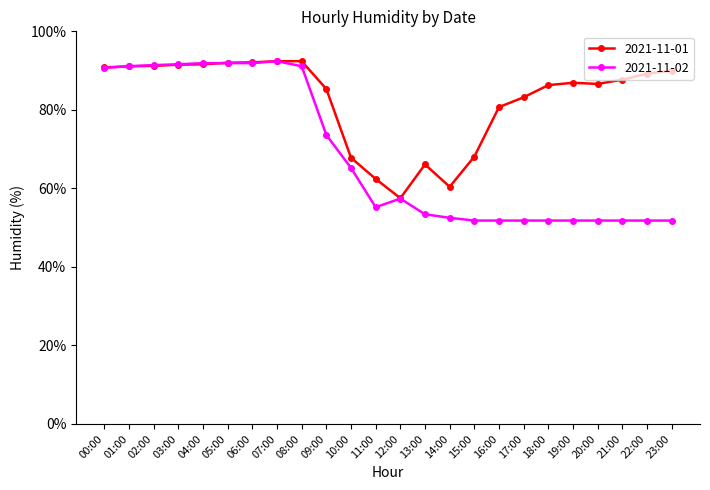

What is the difference between the maximum and second lowest values in the 2021-11-02 series?

40.6